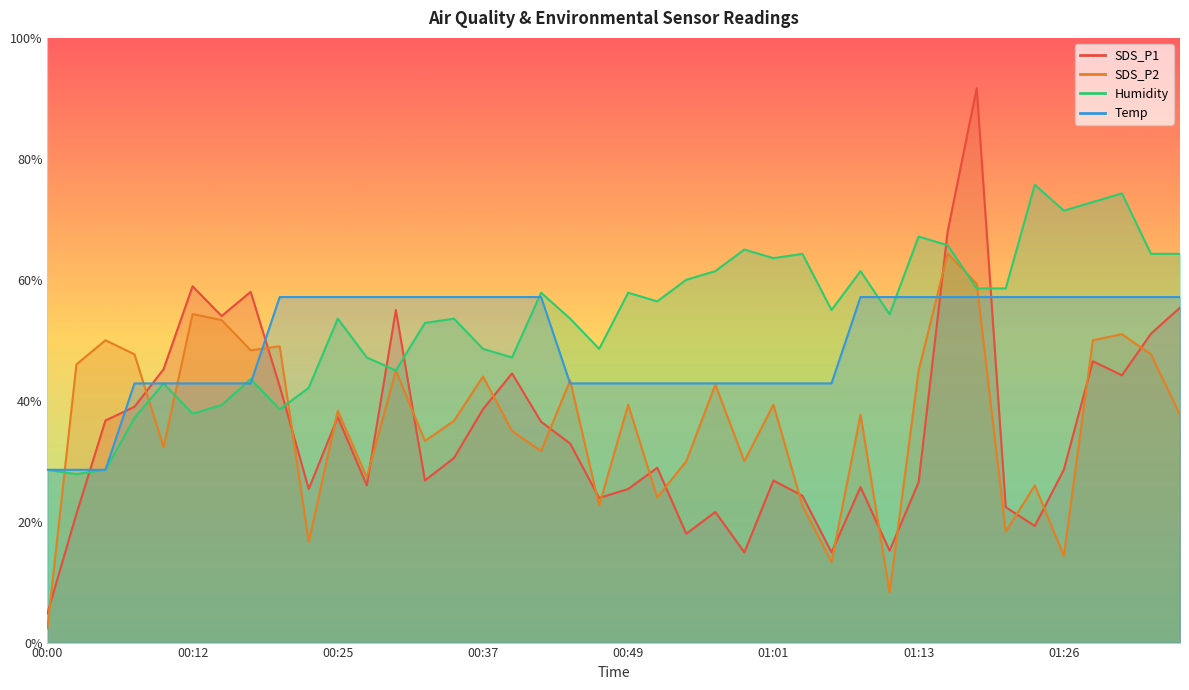

True or false: Humidity has a value of 47.4 at 01:28.

False